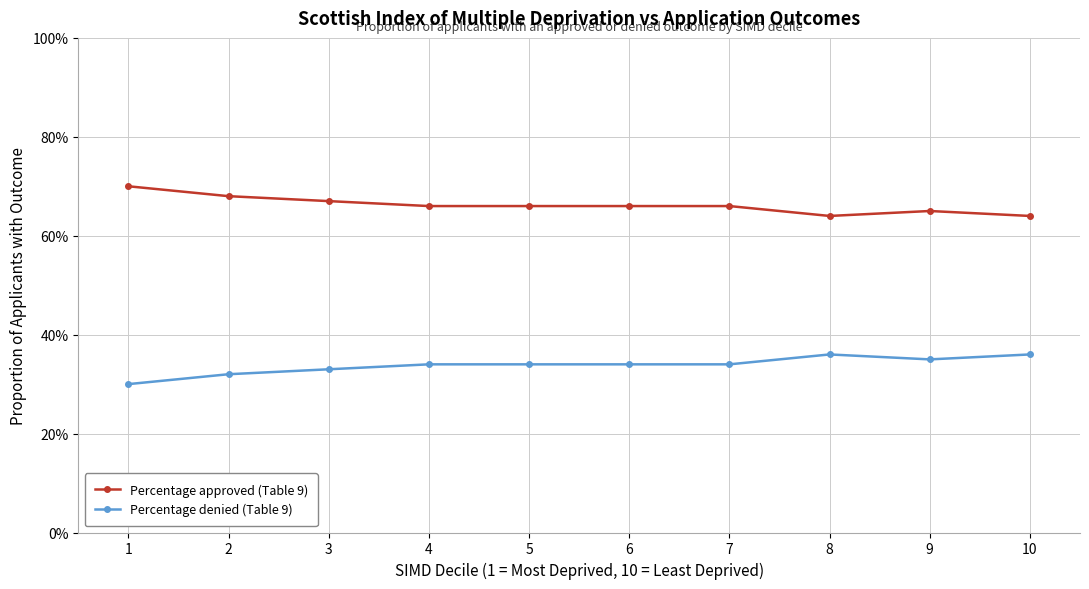

At which label does Percentage approved (Table 9) reach its peak?

1